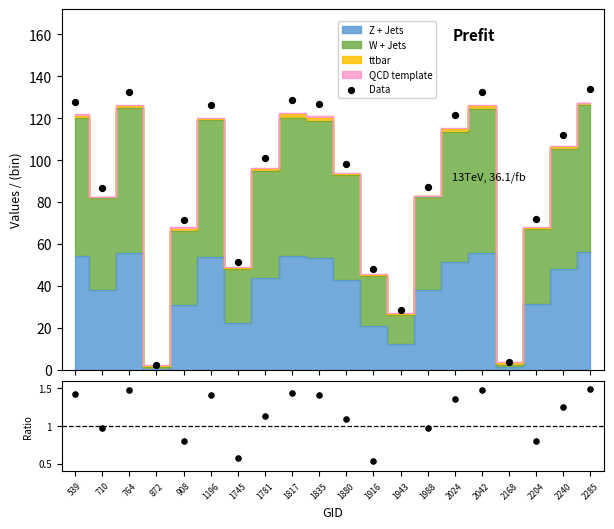

Which series has the widest spread of Y values?

Data